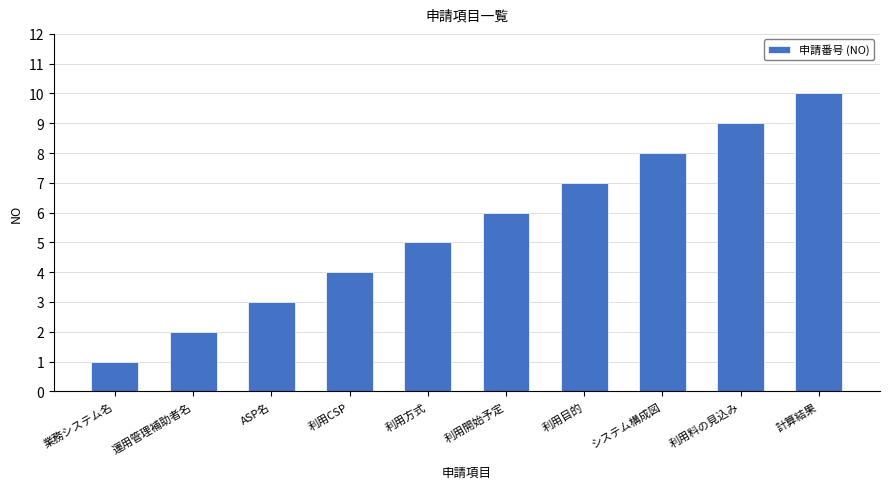

True or false: the data shows 9 at 利用料の見込み.

True